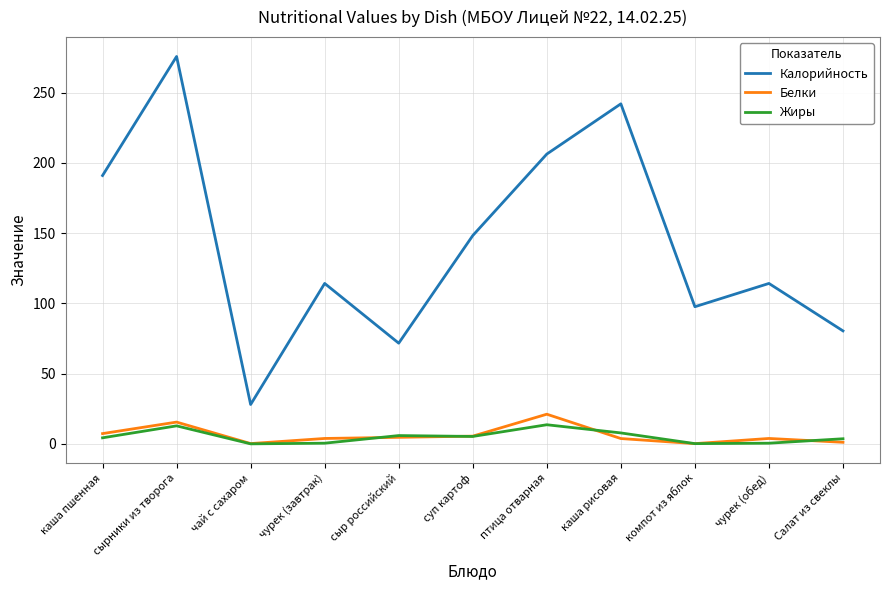

True or false: Калорийность and Жиры intersect in this chart.

False